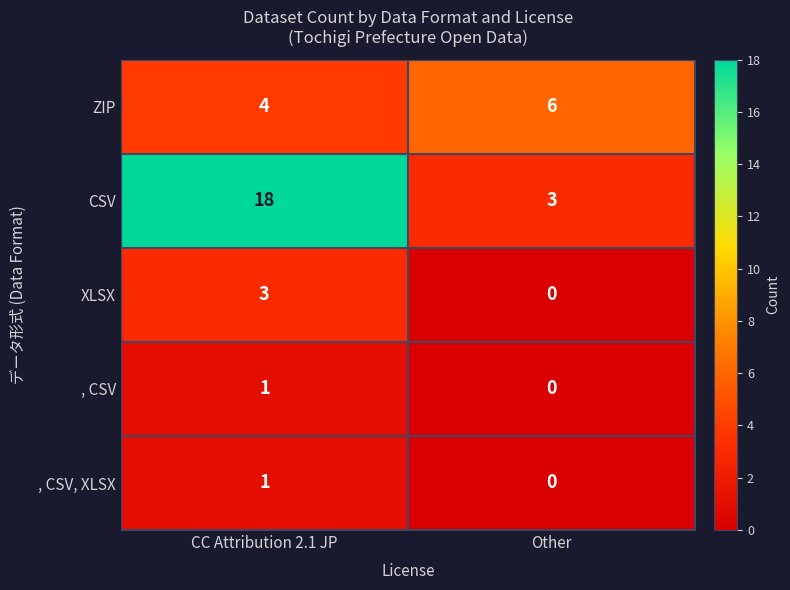

At how many categories does at least one series exceed 3?

2